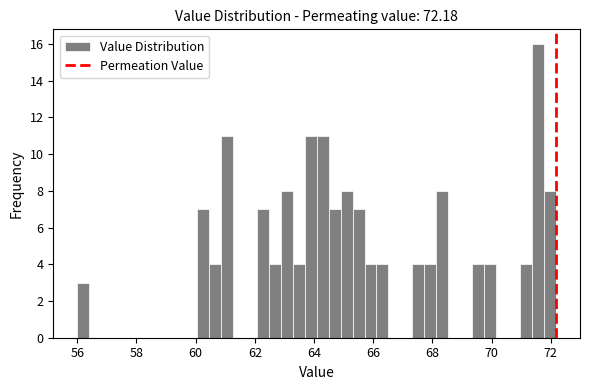

Read against the x-axis, roughly where is the centre of the tallest bar?

71.6